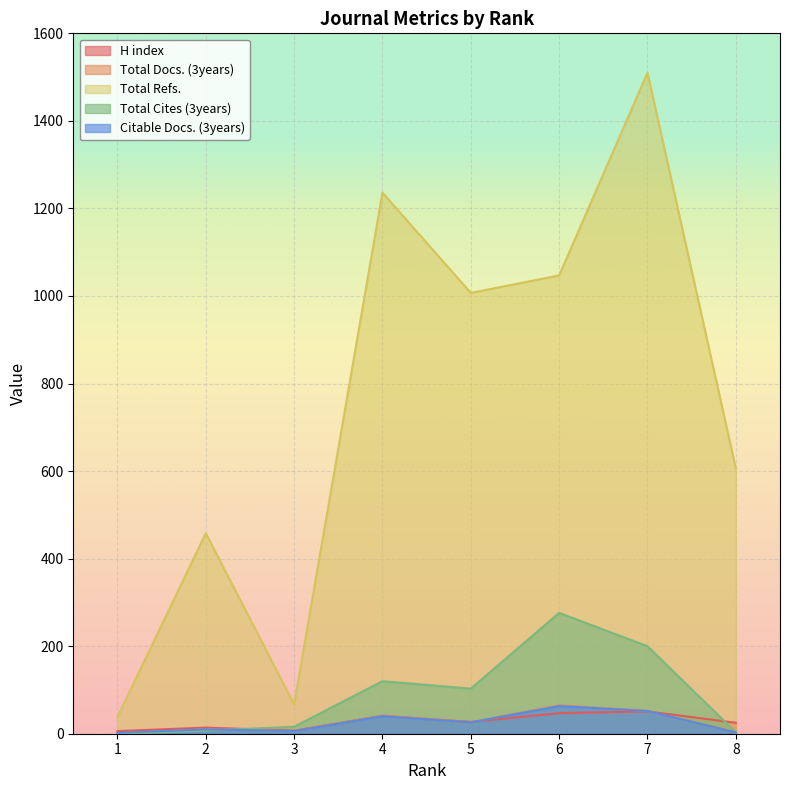

At how many categories does at least one series exceed 336?

6